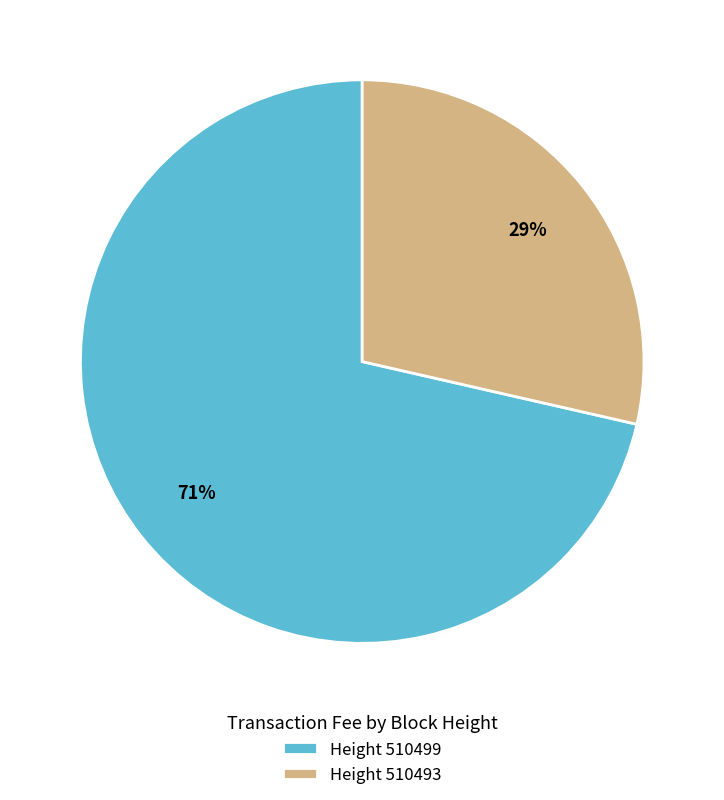

How many segments does this pie chart have?

2